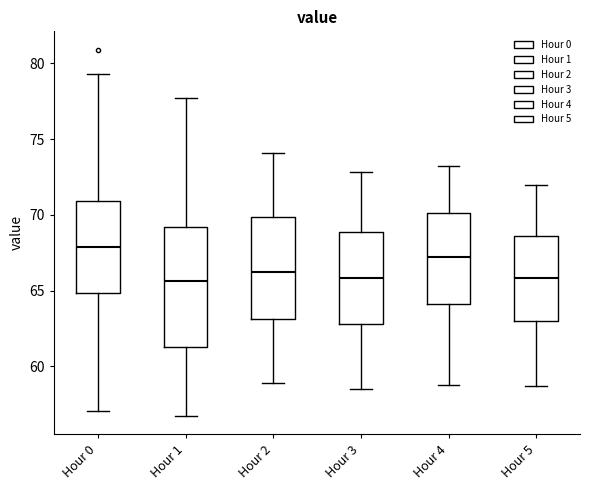

Which box is the tallest, from its lower edge to its upper edge?

Hour 1